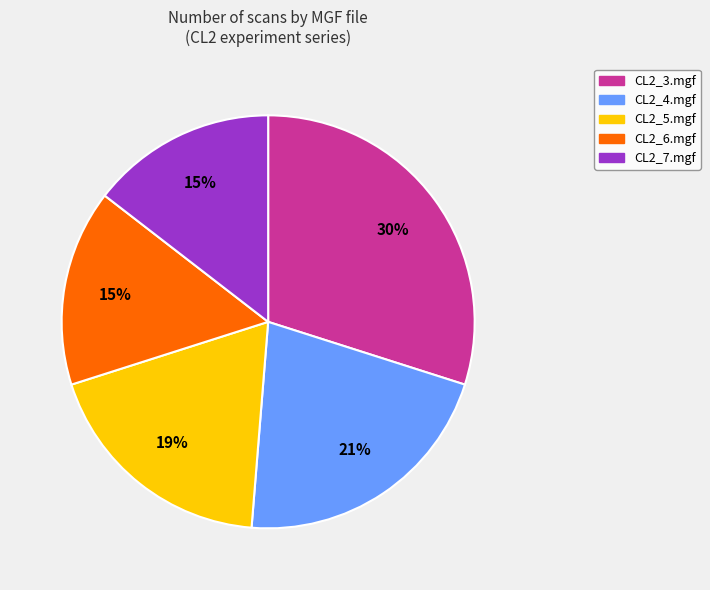

To the nearest percent, what is the difference between the largest and smallest slice percentages?

15%